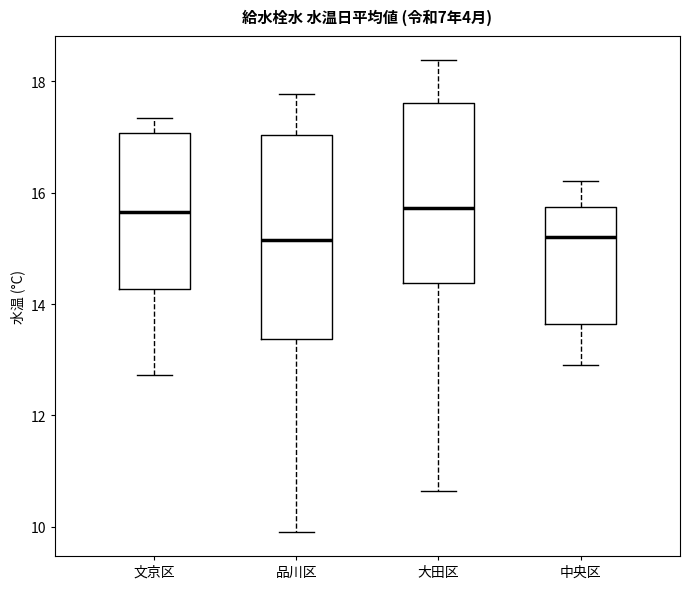

Reading left to right, read every box against the y-axis: the position of its median line, the range the box covers, and the ends of its whiskers. The values are not printed on the chart, so give them approximately, as read against the axis.

文京区: median 15.6, box 14.2 to 17.0, whiskers 12.8 to 17.4
品川区: median 15.2, box 13.4 to 17.0, whiskers 10.0 to 17.8
大田区: median 15.8, box 14.4 to 17.6, whiskers 10.6 to 18.4
中央区: median 15.2, box 13.6 to 15.8, whiskers 13.0 to 16.2